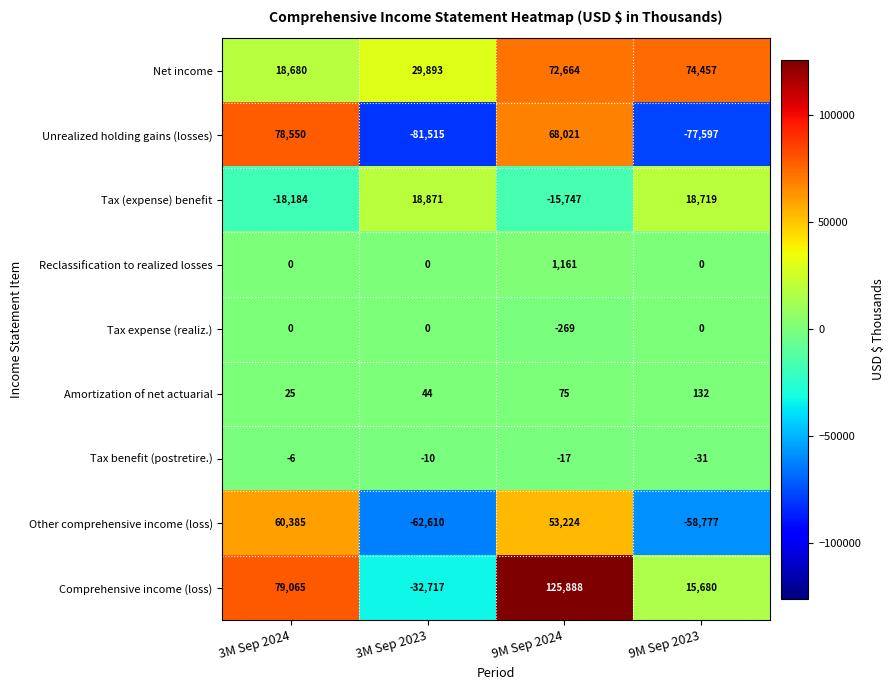

Count the number of categories in the chart.

4